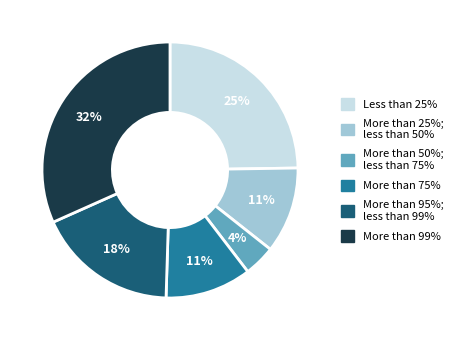

To the nearest percent, what is the average slice percentage?

17%